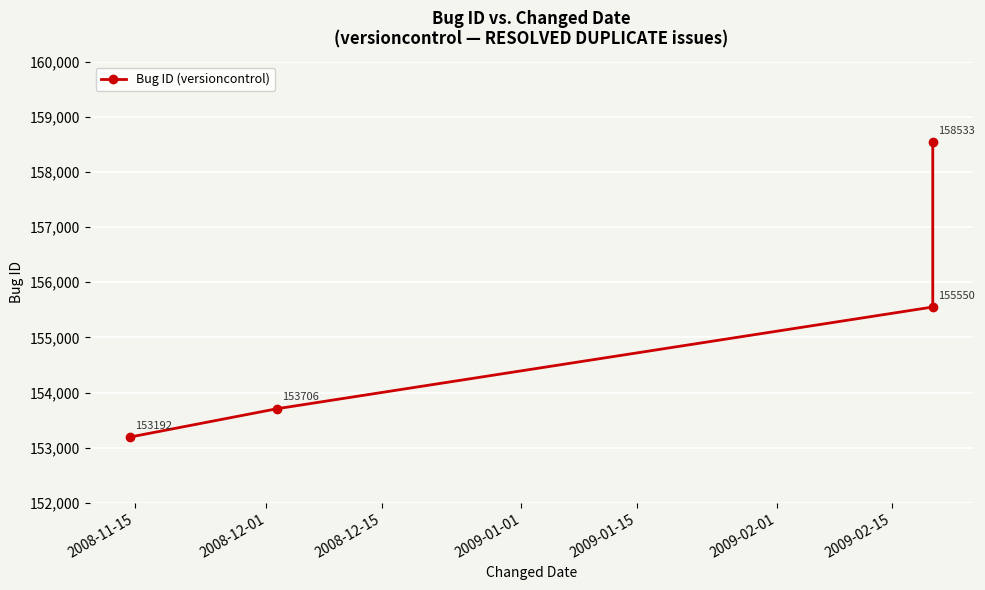

What is the sum of all values?

620981